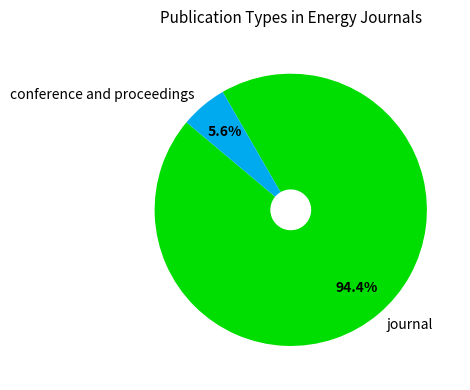

Is it true that journal is 94% of the pie?

True